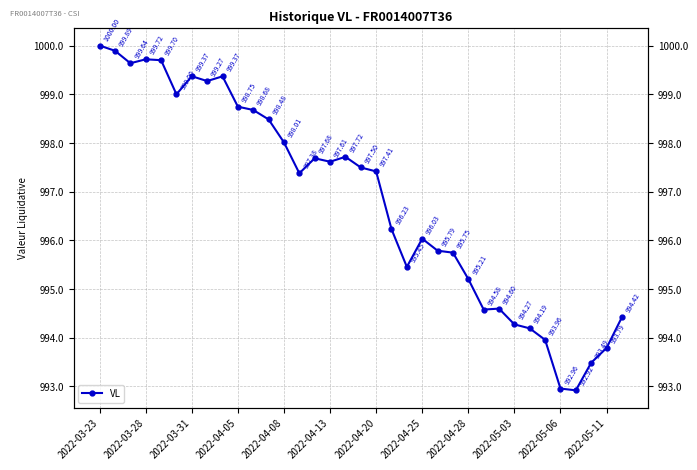

Is this an area chart (filled region under the line)?

No